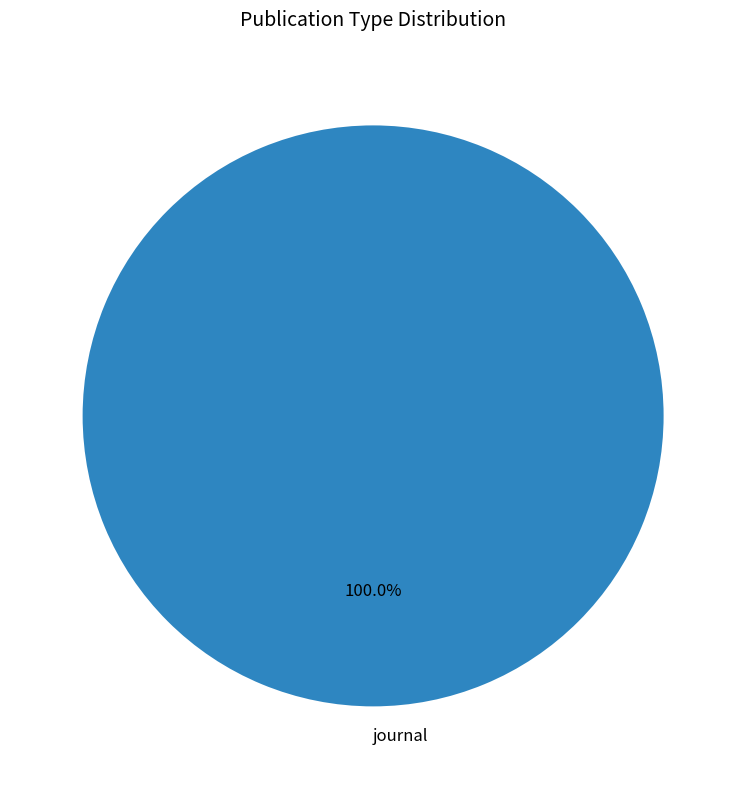

Does any single category account for the majority?

Yes